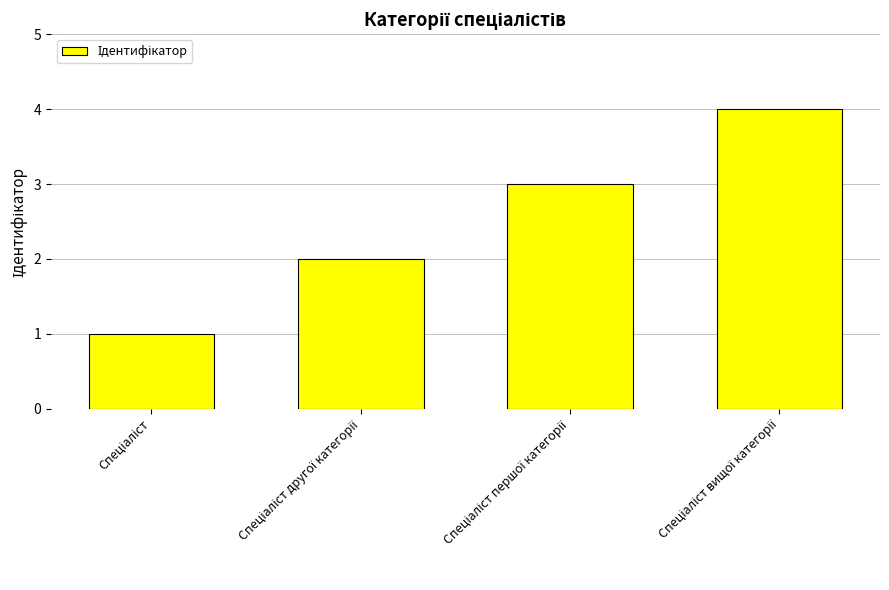

What is the sum of all values?

10